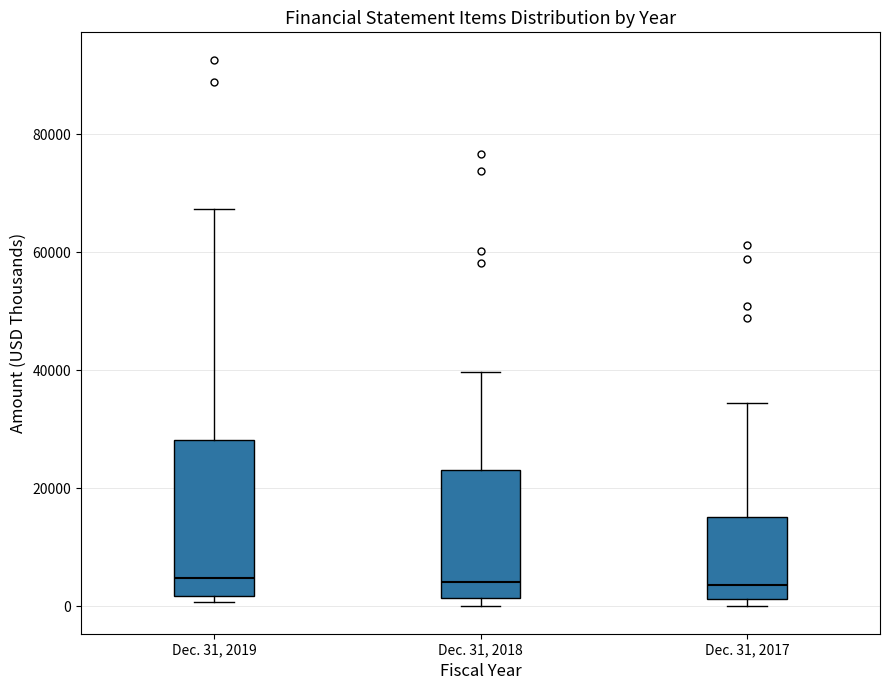

Comparing the boxes themselves (not the whiskers), which one is the tallest?

Dec. 31, 2019